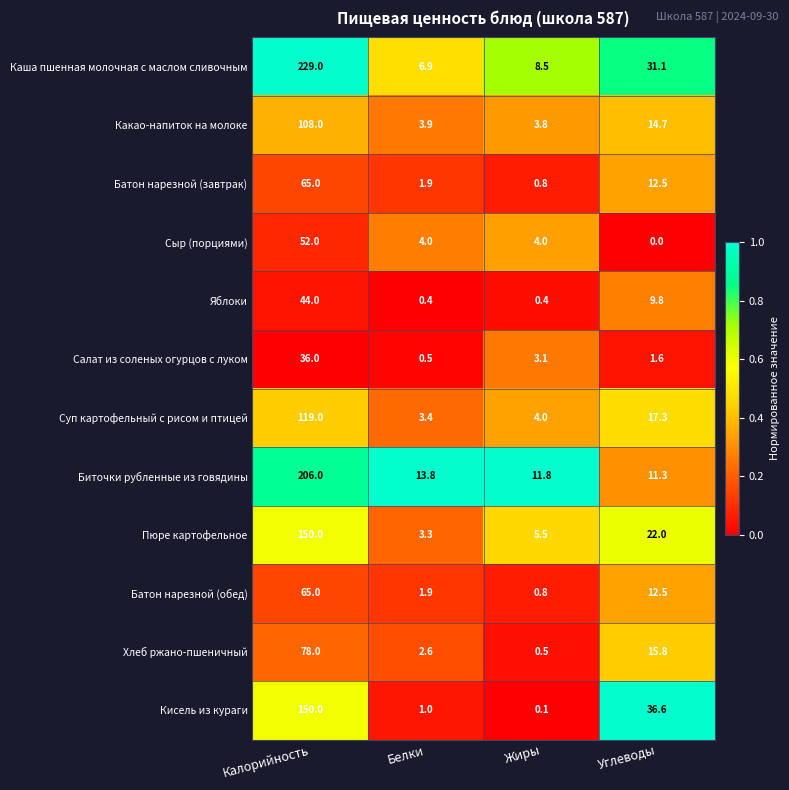

At which category does the chart reach its minimum across all series?

Углеводы